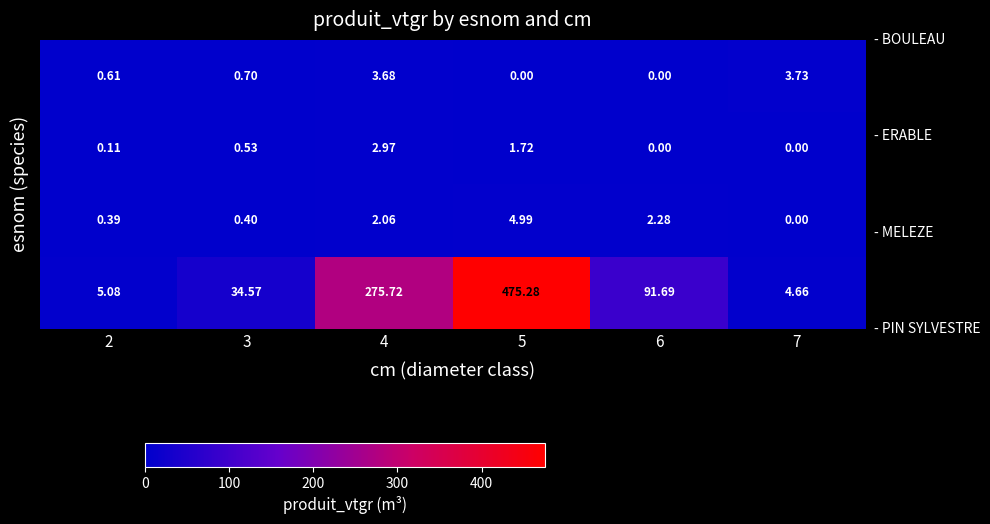

Which label corresponds to the largest value in the chart?

5